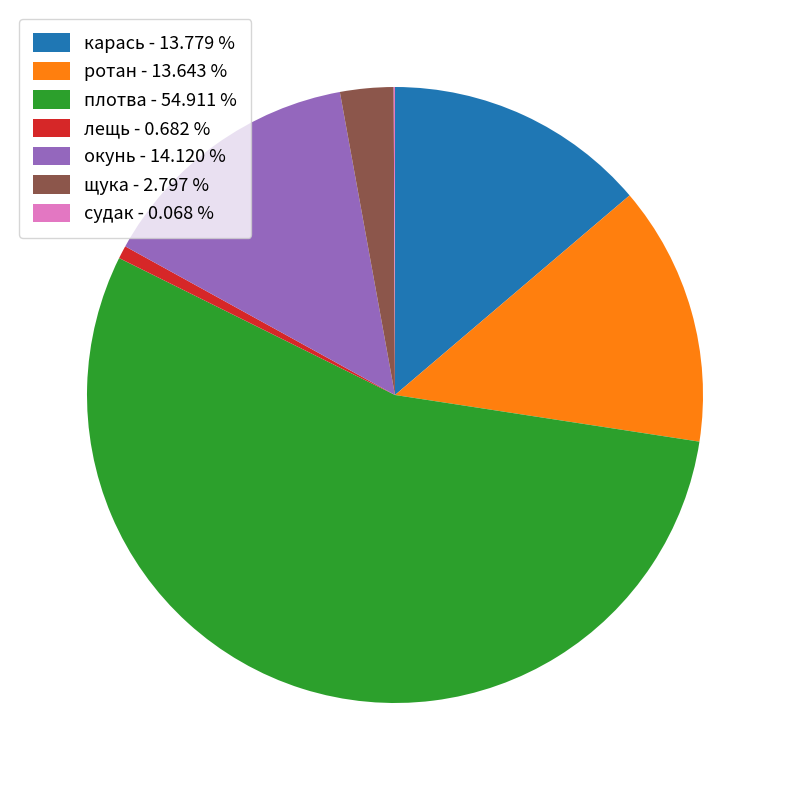

Is the sum of ротан - 13.643 % and щука - 2.797 % greater than half?

No